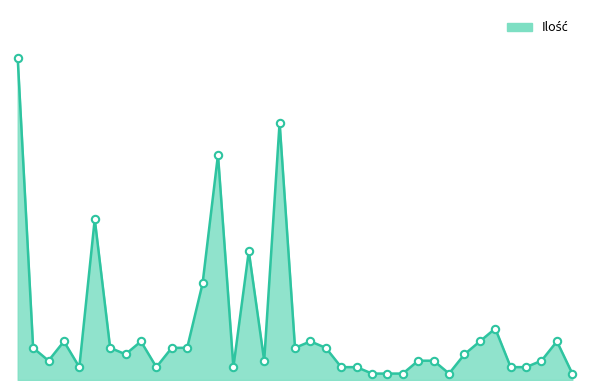

Is this an area chart (filled region under the line)?

Yes